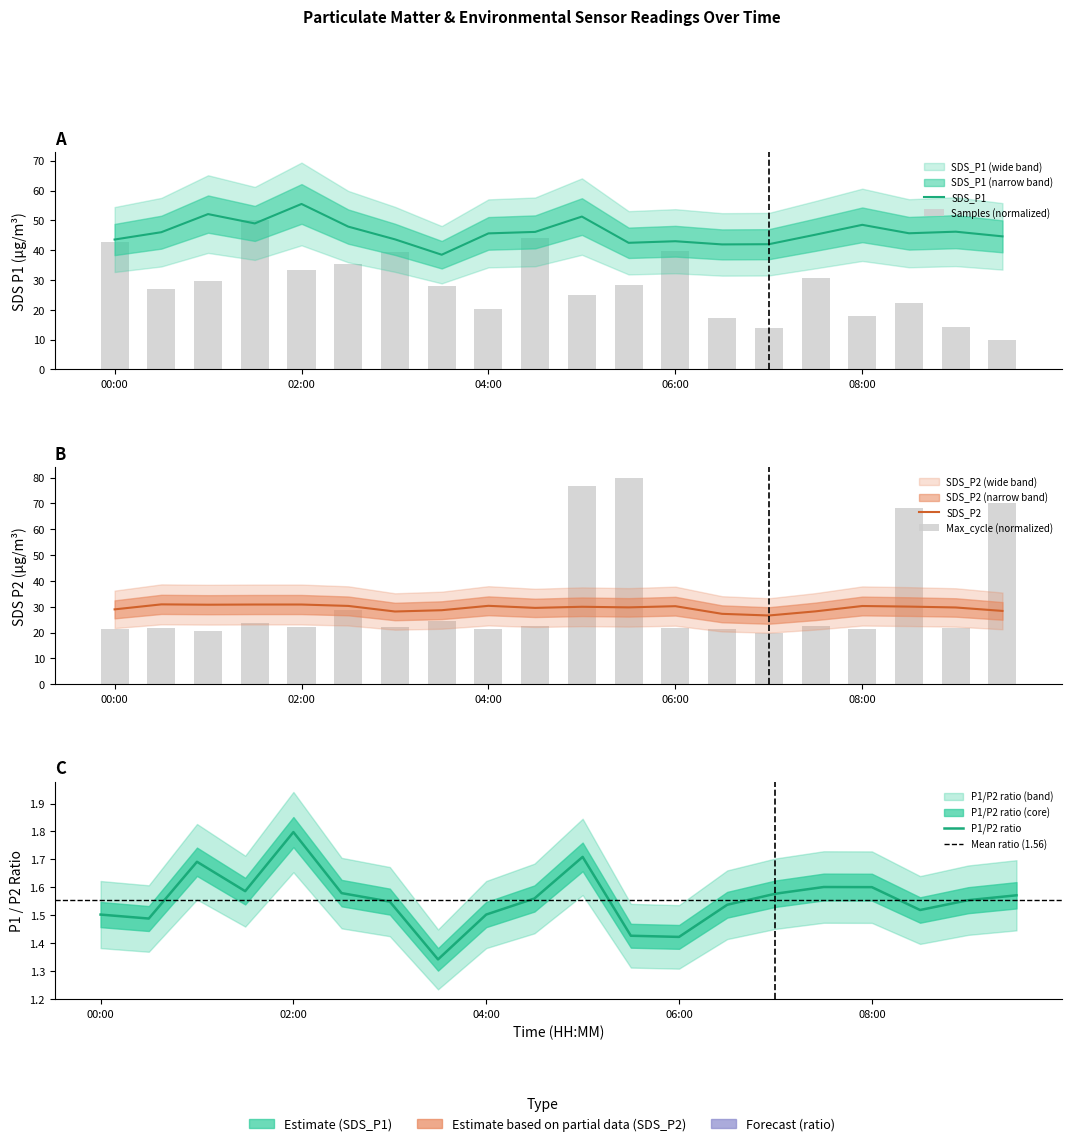

At which label is Samples closest to 30?

01:00